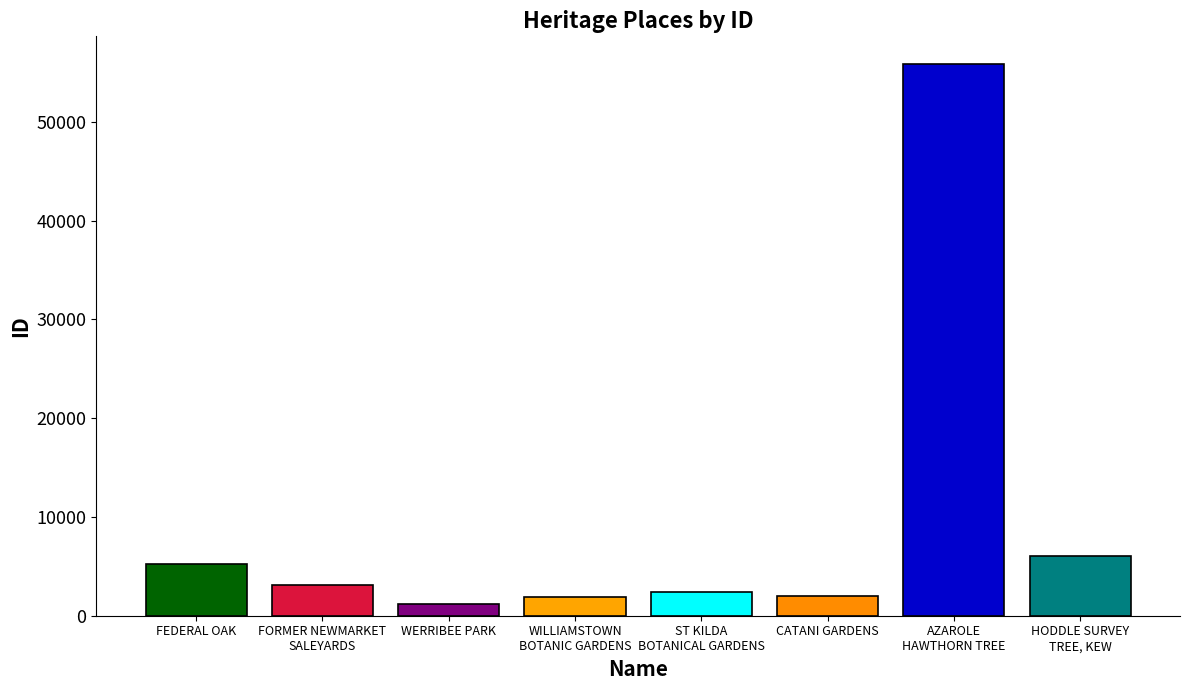

What is the maximum value shown in the chart?

55874